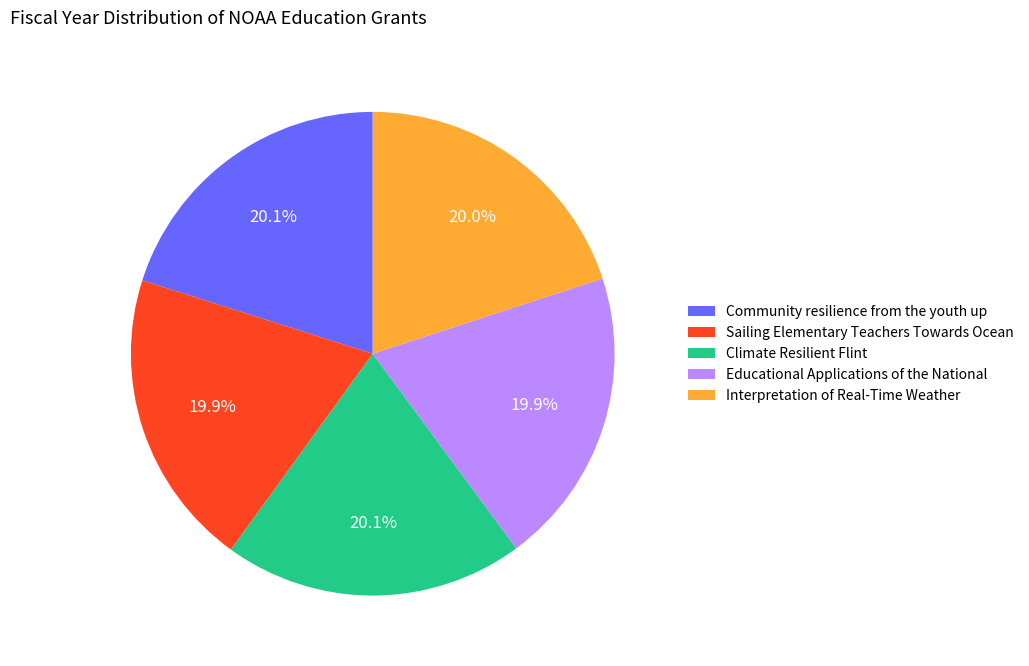

Does Climate Resilient Flint represent more than half of the total?

No